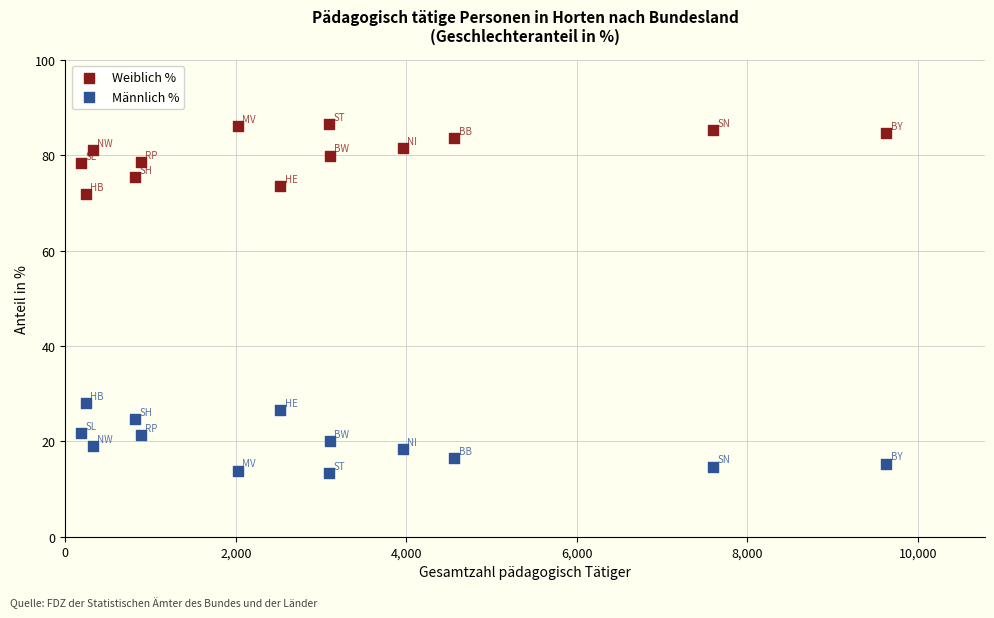

Which series contains the lowest Y value?

Männlich %